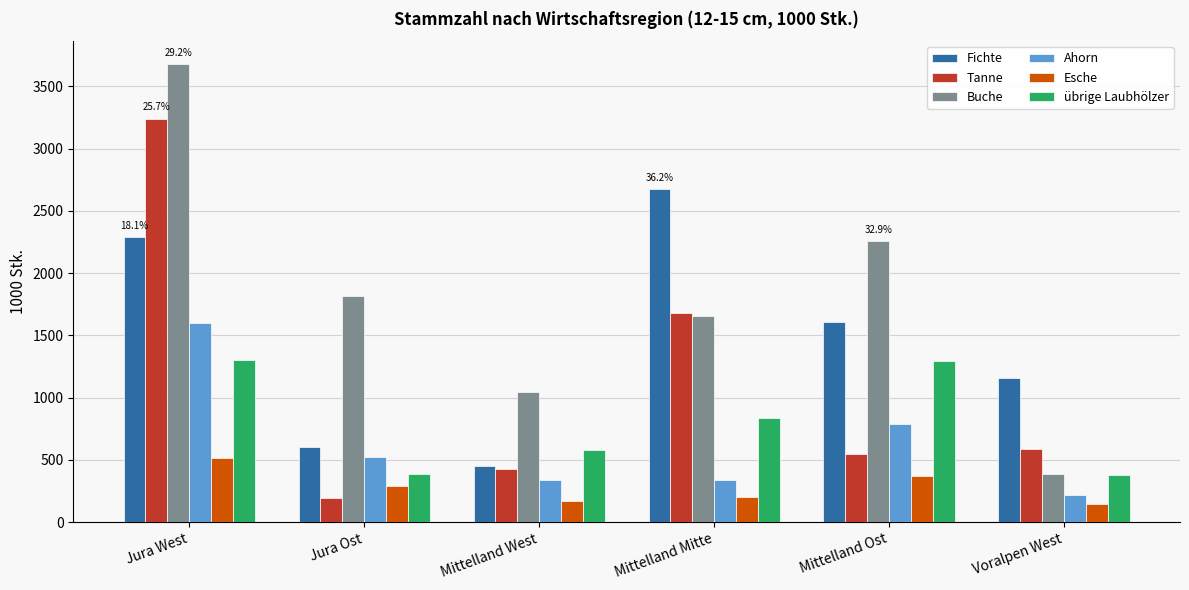

What is the value of the übrige Laubhölzer bar at the 6th from the left?

382